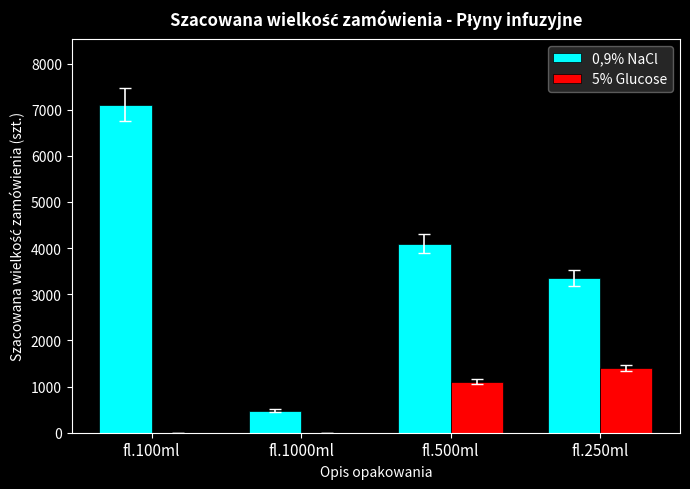

How many distinct data groups are displayed?

2